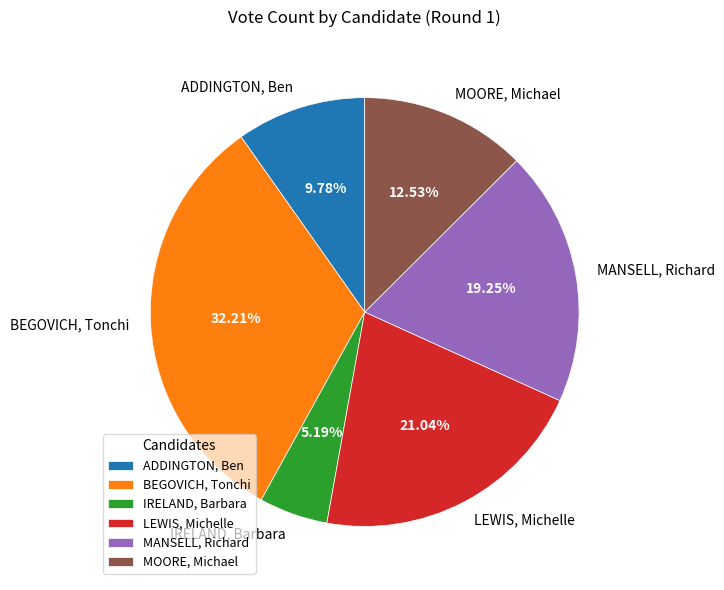

What portion of the pie excludes MOORE, Michael?

87.5%